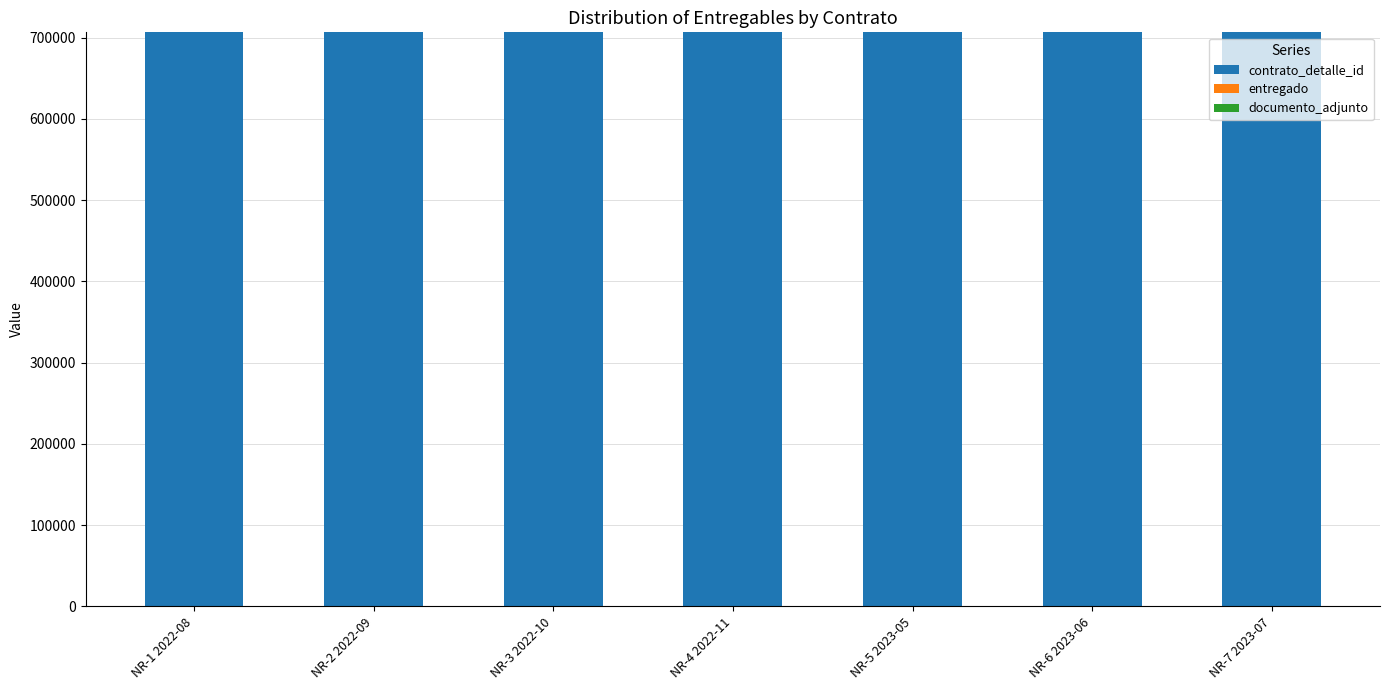

What is the highest value of the contrato_detalle_id series?

706512